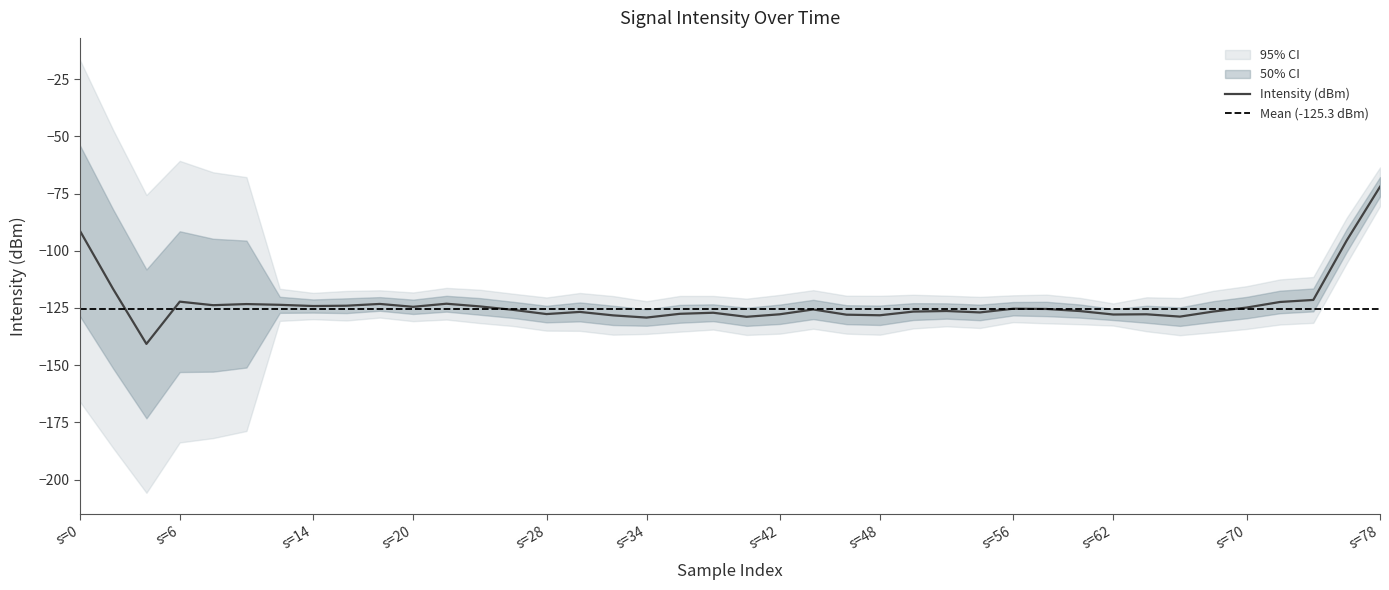

True or false: Intensity (dBm) has a value of -128.2 at s=48.

True